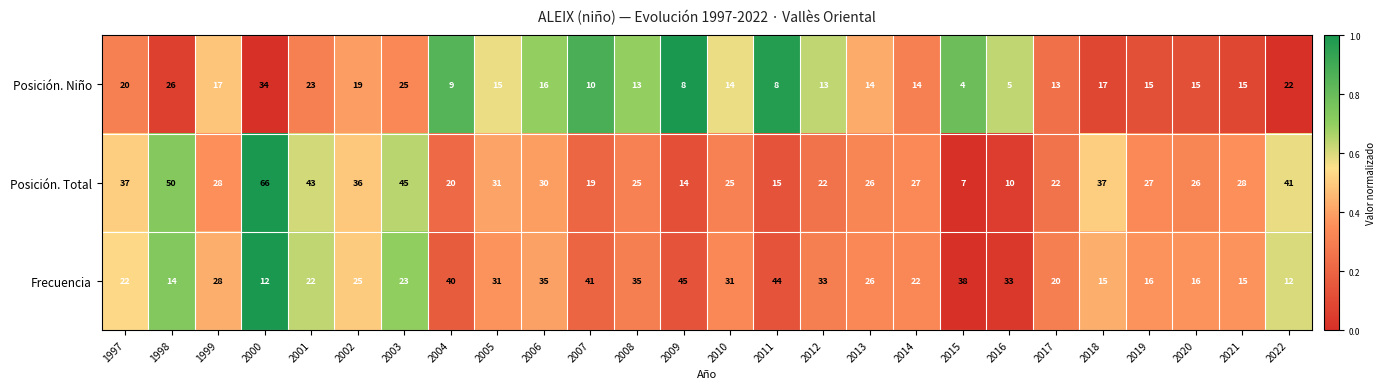

At which category is the sum across all series the highest?

2000